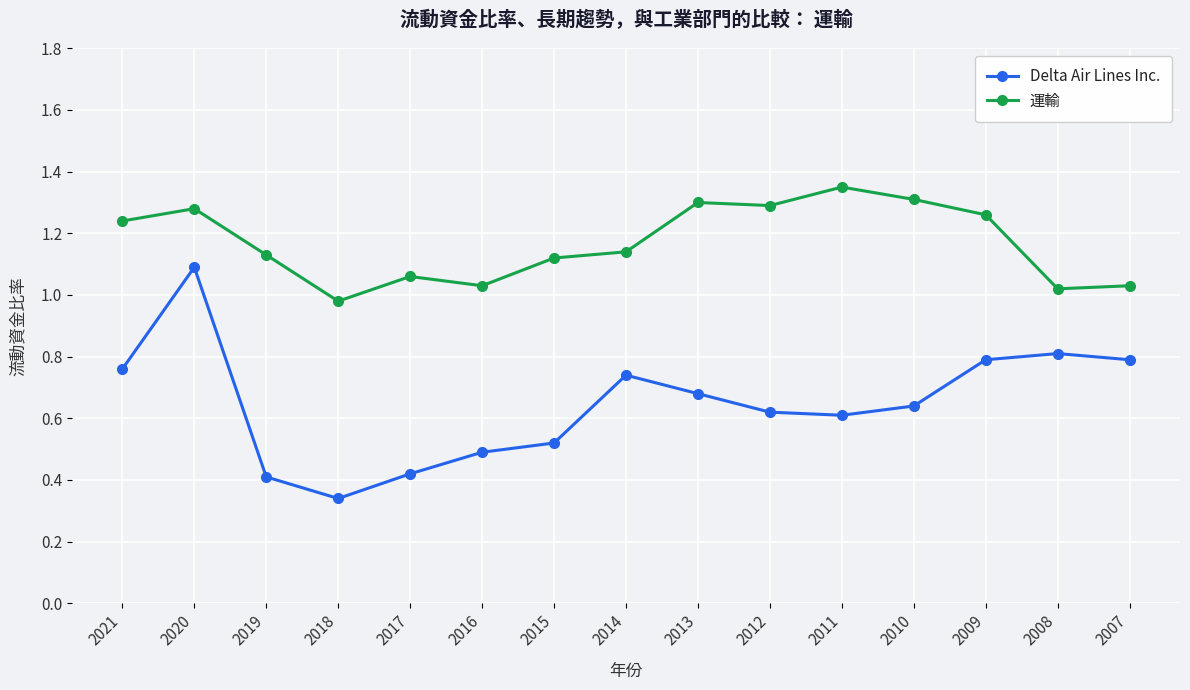

What is the total value across all series at 2011?

2.0